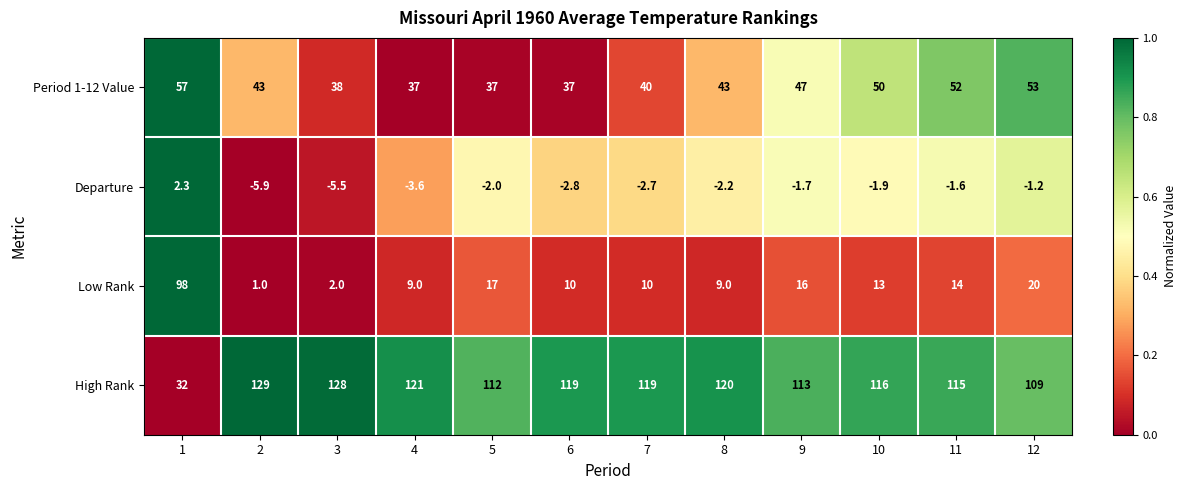

At which category does the chart reach its peak across all series?

2